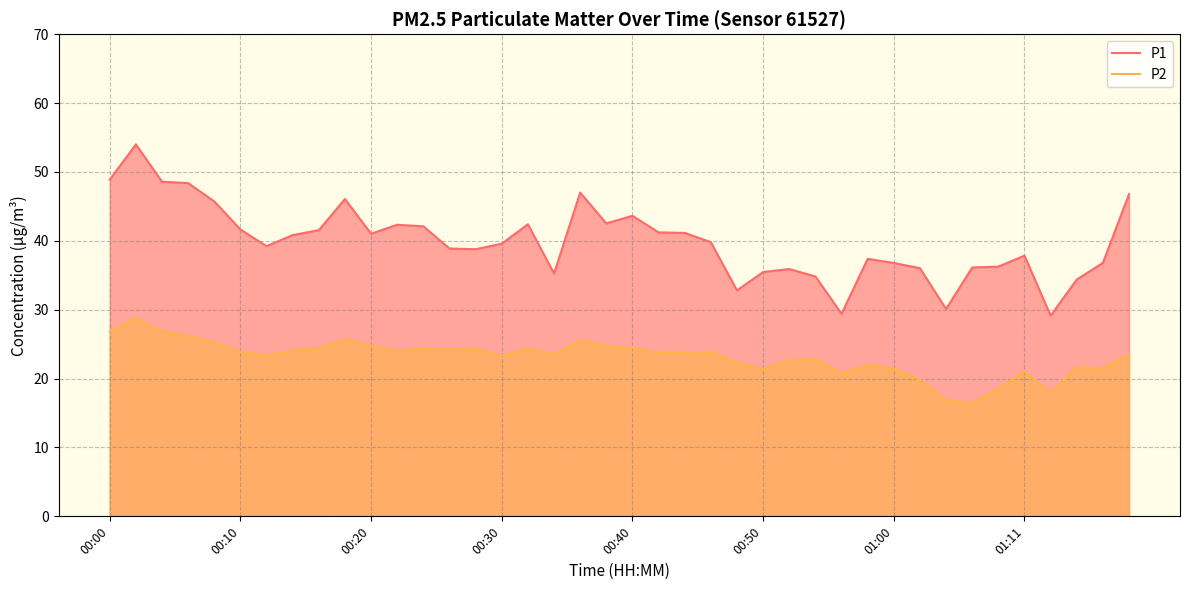

The value of P1 at 21 is 41.2. True or false?

True